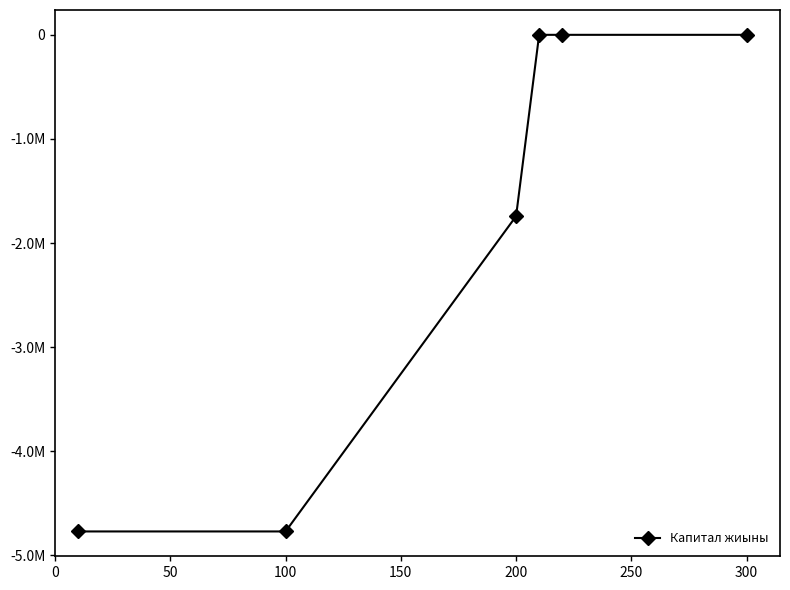

Does the chart have visible grid lines?

No